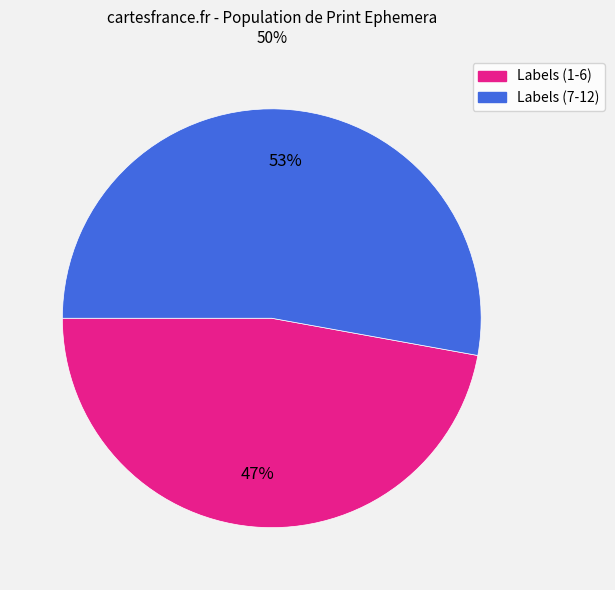

To the nearest percent, what is the average slice percentage?

50%